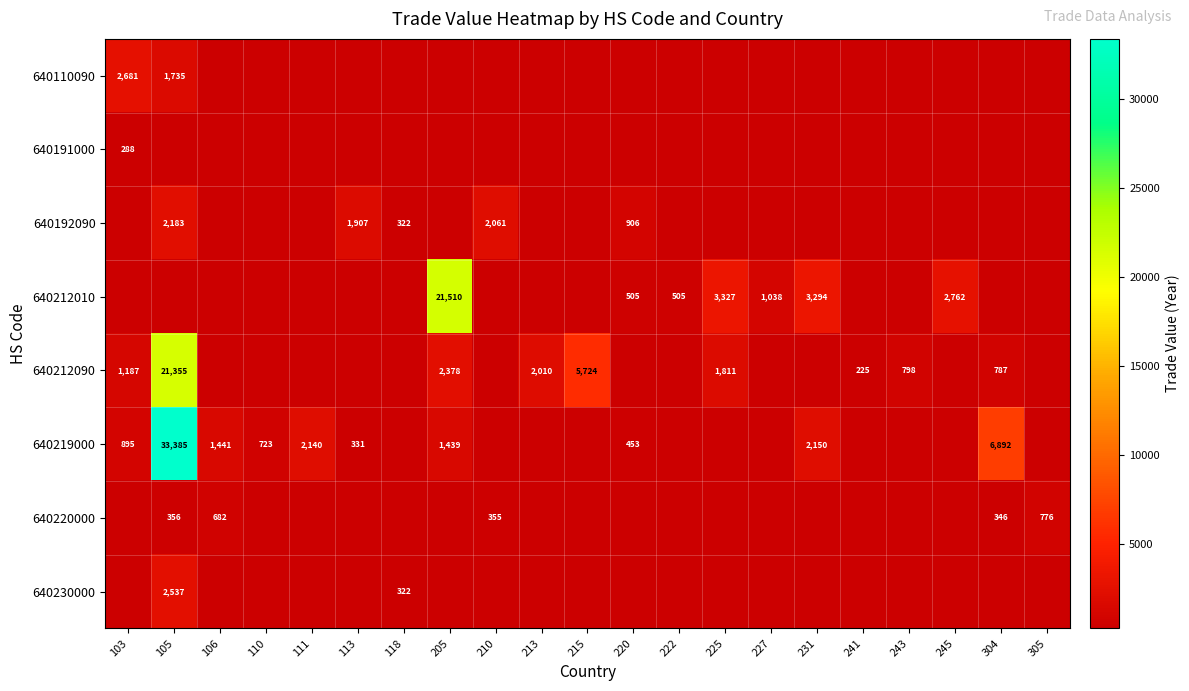

How many data points does each series have?

21